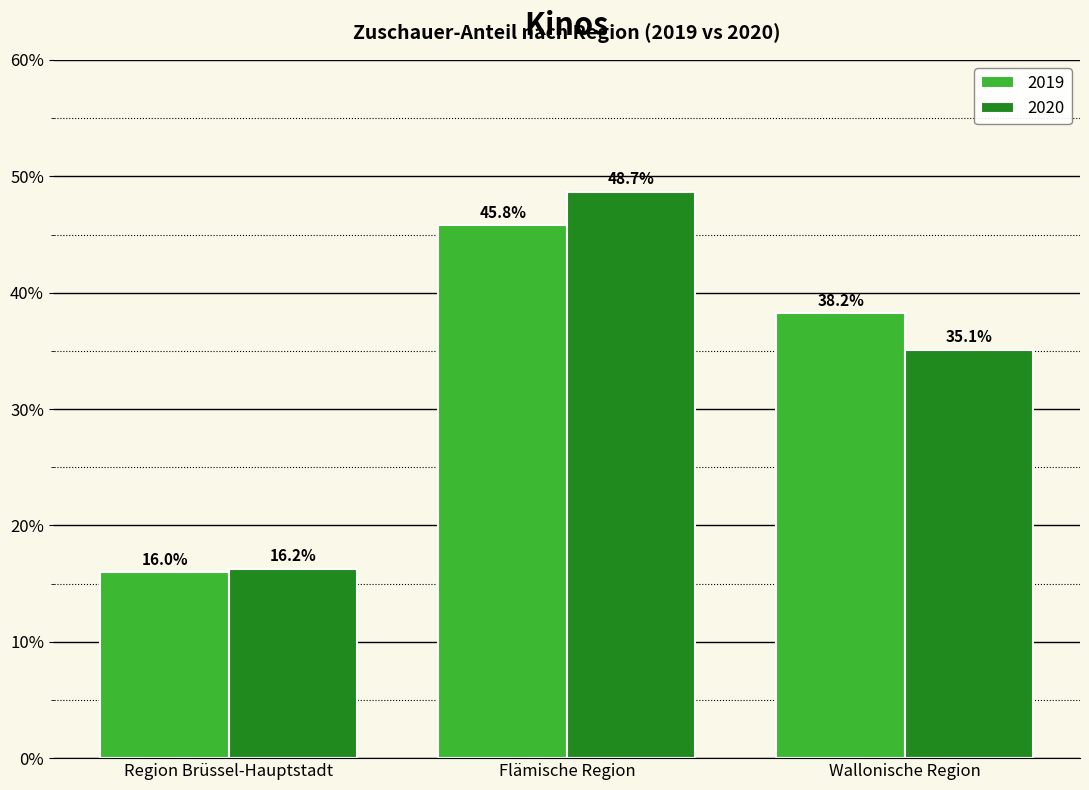

Reading left to right, what are all the values shown in this chart?

2019: Region Brüssel-Hauptstadt=16.0	Flämische Region=45.8	Wallonische Region=38.2
2020: Region Brüssel-Hauptstadt=16.2	Flämische Region=48.7	Wallonische Region=35.1